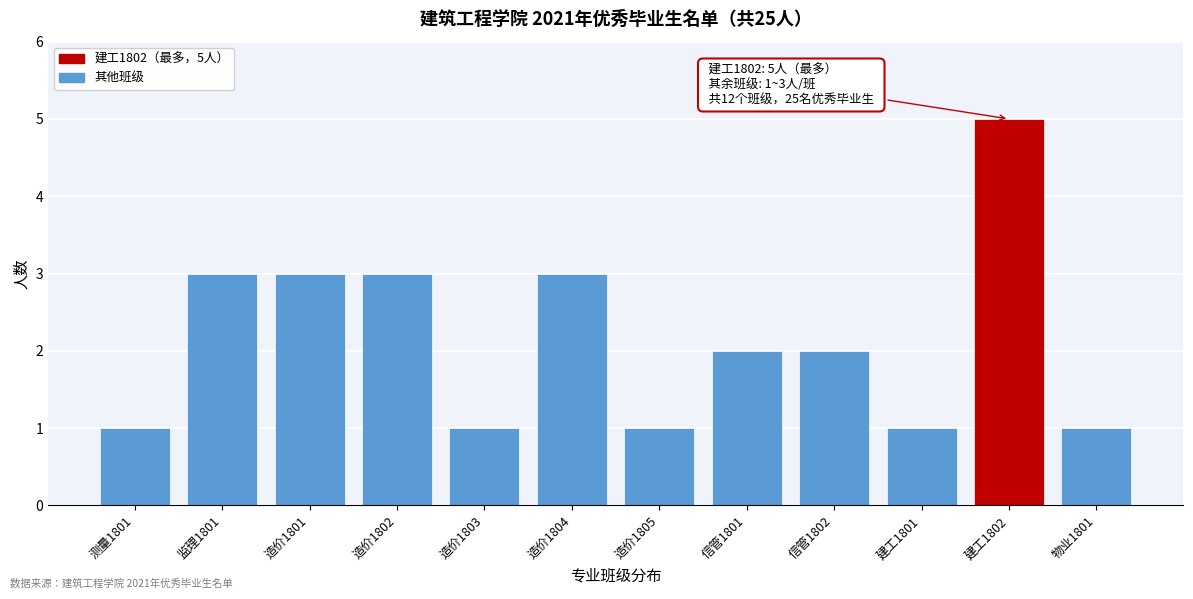

Reading left to right, transcribe all the data shown in this chart.

1	3	3	3	1	3	1	2	2	1	5	1